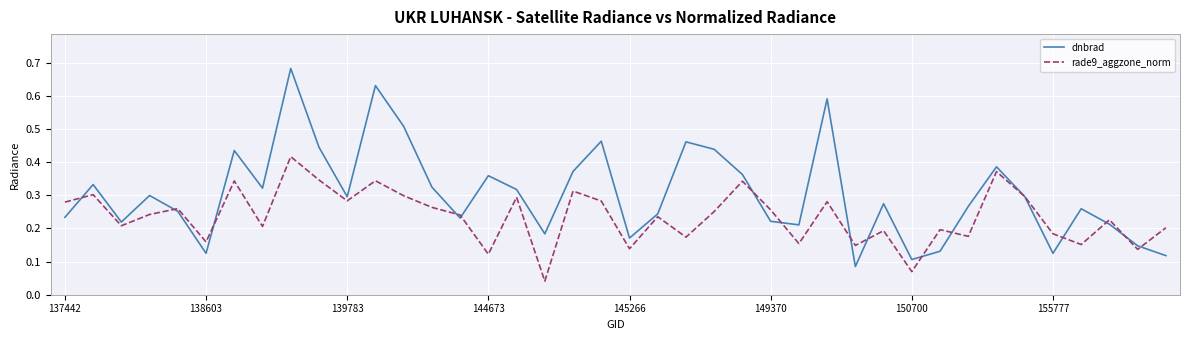

Which series has the largest range (max minus min)?

dnbrad